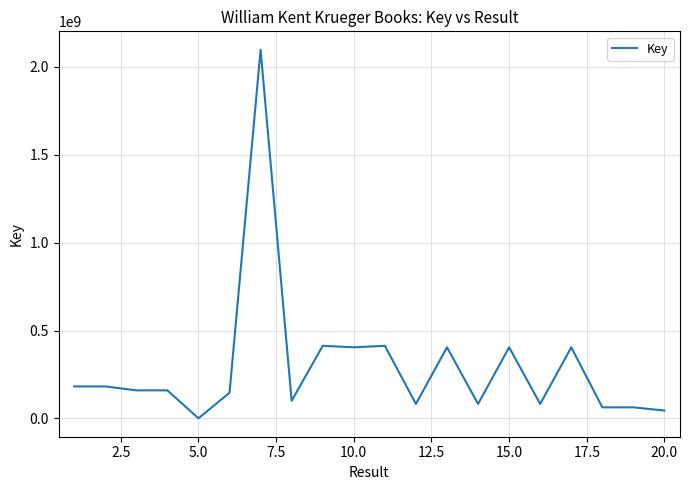

What is the difference between the maximum and minimum values?

2095758578